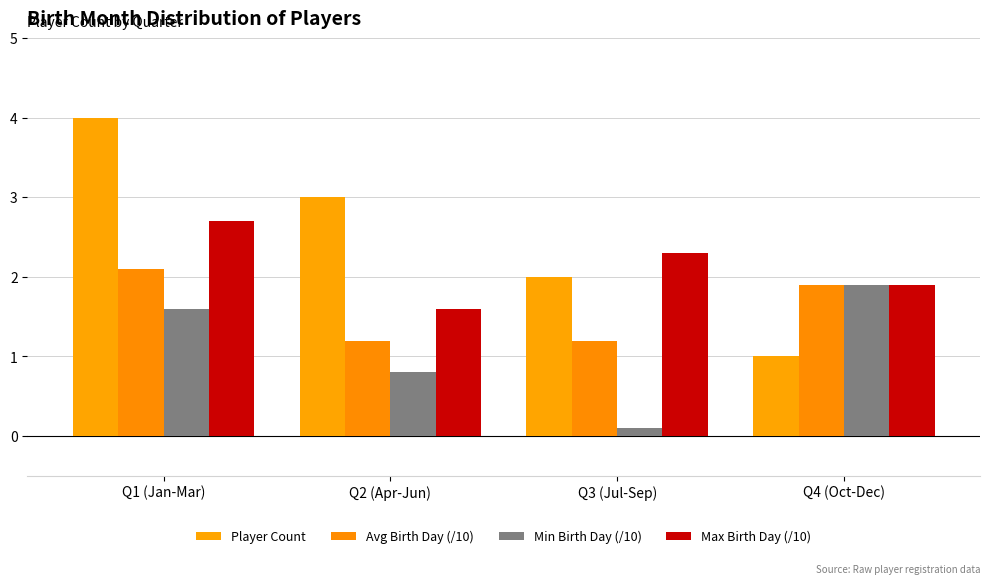

What is the approximate value of Avg Birth Day (/10) at Q1 (Jan-Mar)?

2.1